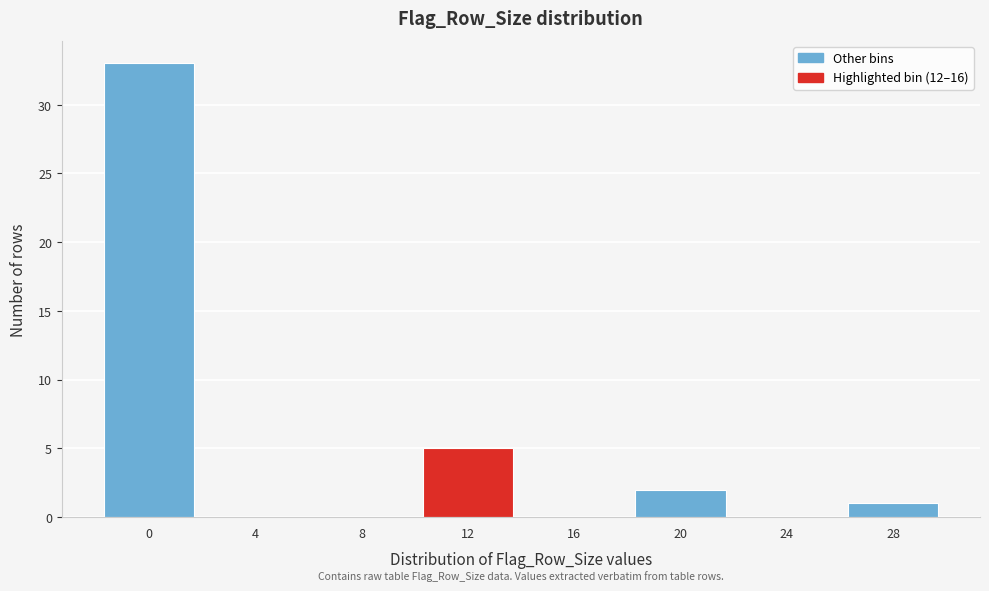

Reading left to right, list all the values displayed in this chart.

0=33	4=0	8=0	12=5	16=0	20=2	24=0	28=1